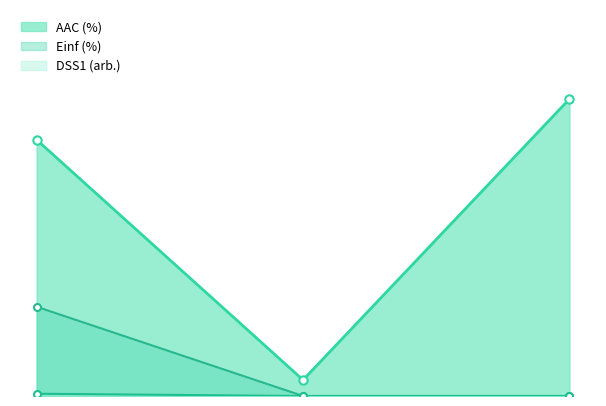

Does the chart have visible grid lines?

No